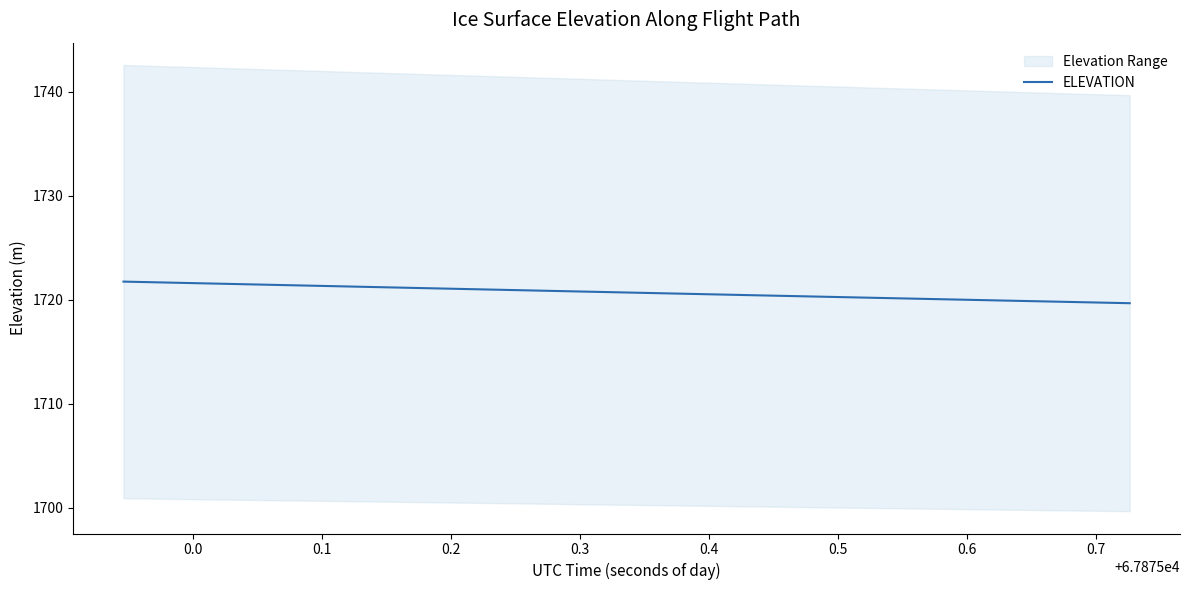

How many lines are shown in the chart?

1